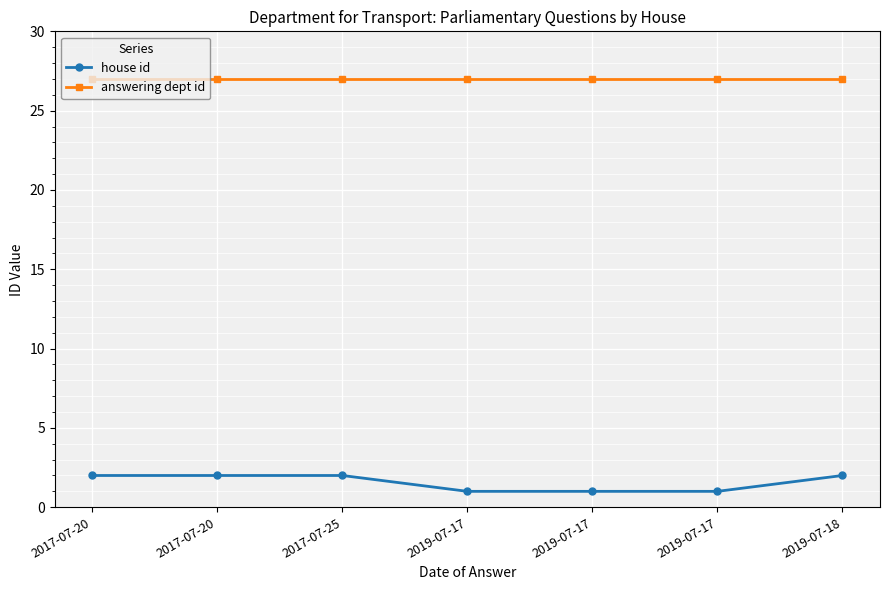

How many lines are shown in the chart?

2